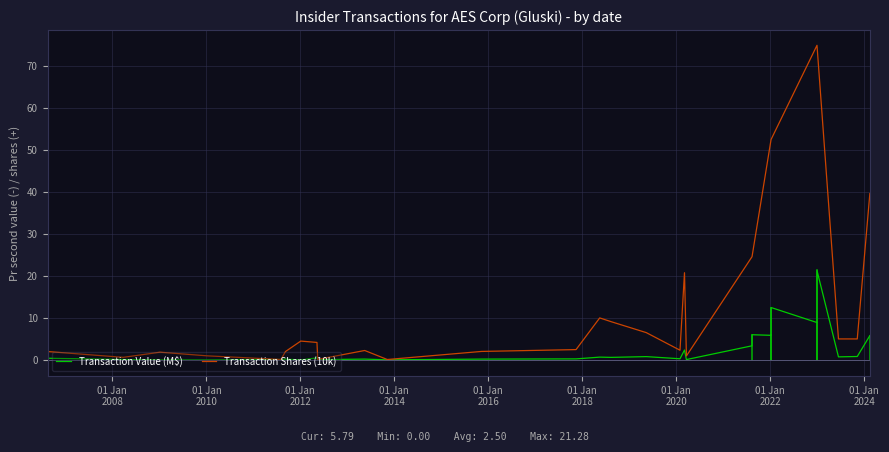

Where is the first local maximum for Transaction Value (M$)?

01 Jan
2008